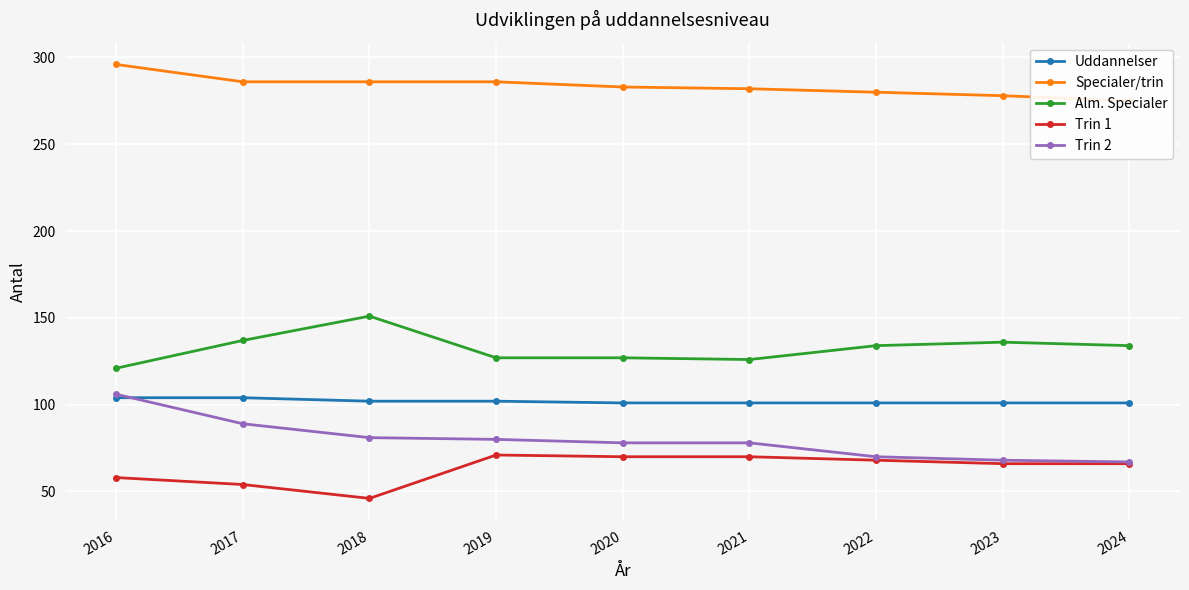

What is the difference between the maximum and minimum values in the Alm. Specialer series?

30